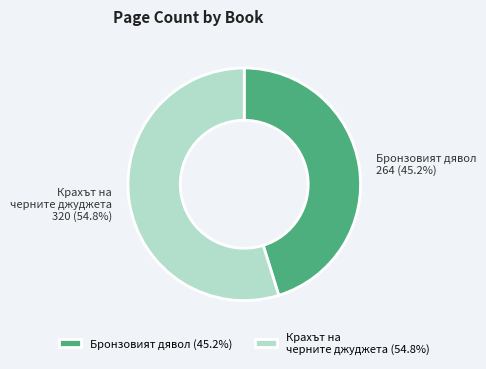

What percentage do Бронзовият дявол (45.2%) and Крахът на черните джуджета (54.8%) together represent?

100.0%